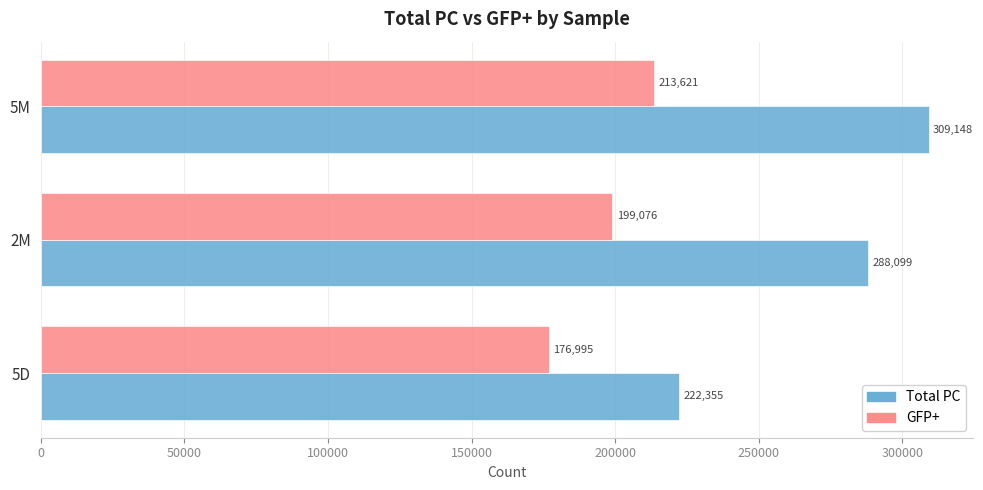

The value of GFP+ at 2M is 199076.4. True or false?

True